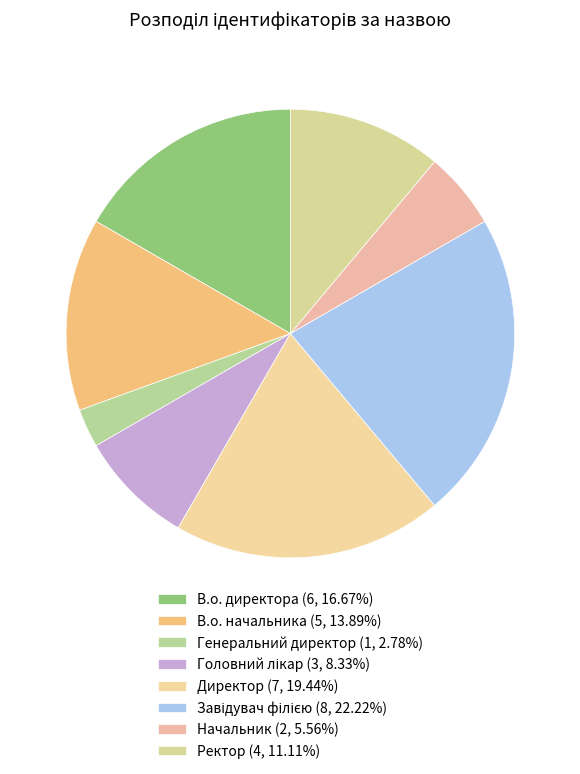

How many segments does this pie chart have?

8